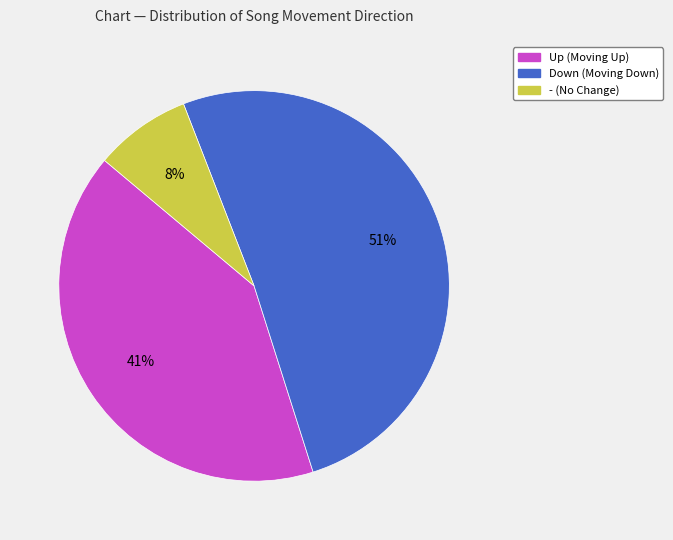

Is there a majority slice in this chart?

Yes